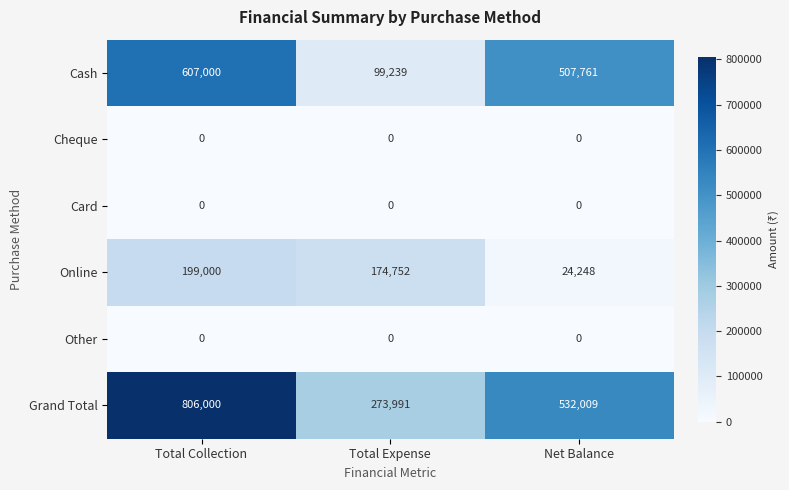

What is the greatest value displayed?

806000